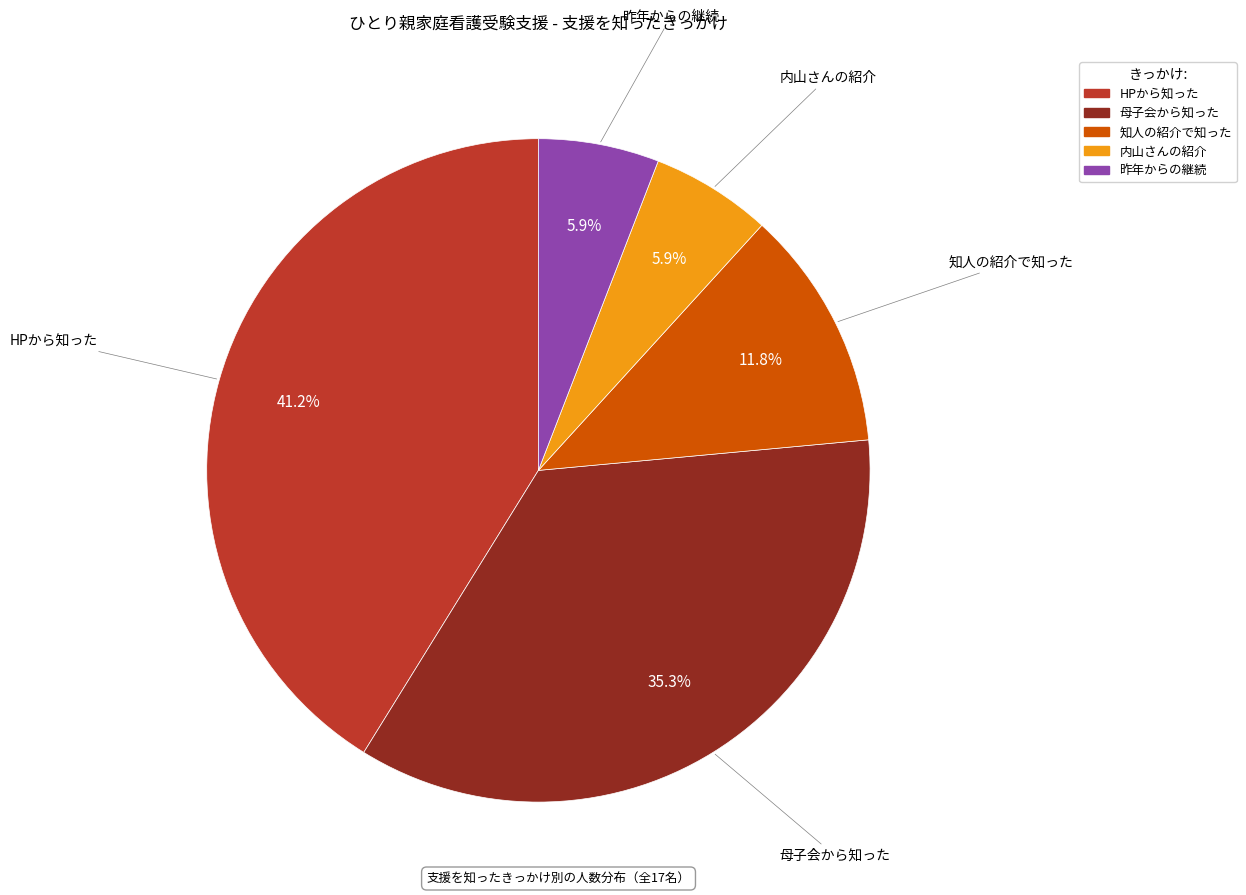

Approximately how many times larger is the value at 知人の紹介で知った compared to 母子会から知った?

0.3